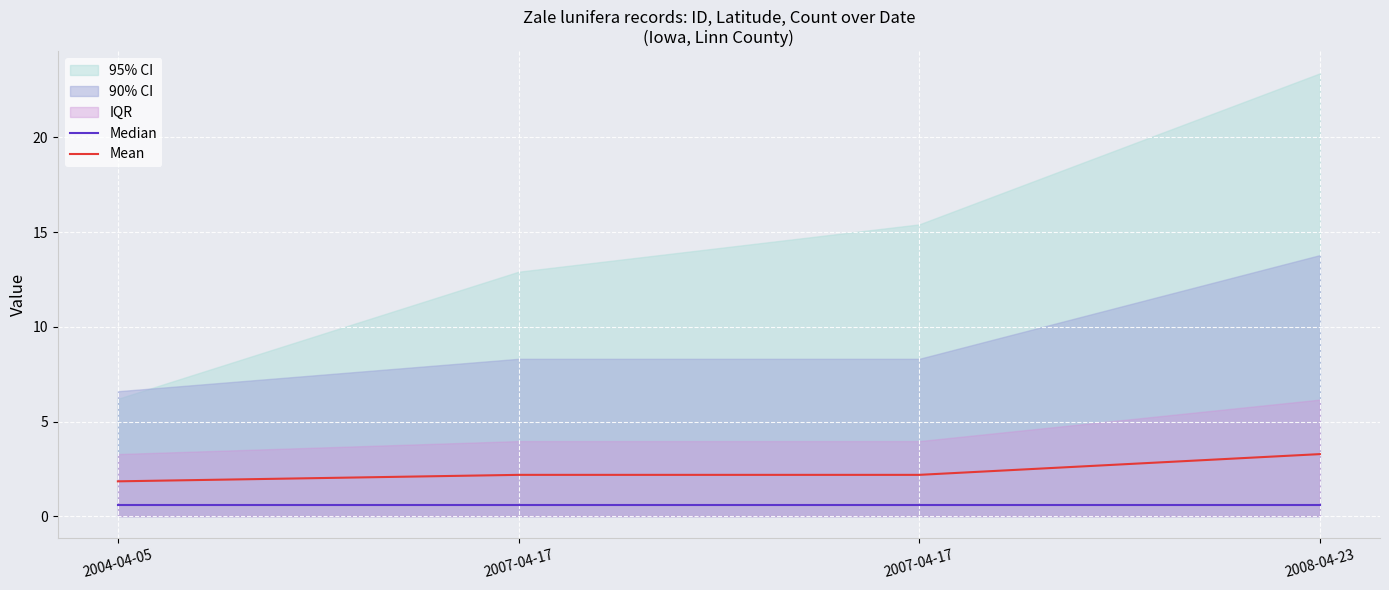

True or false: Mean and Median intersect in this chart.

False